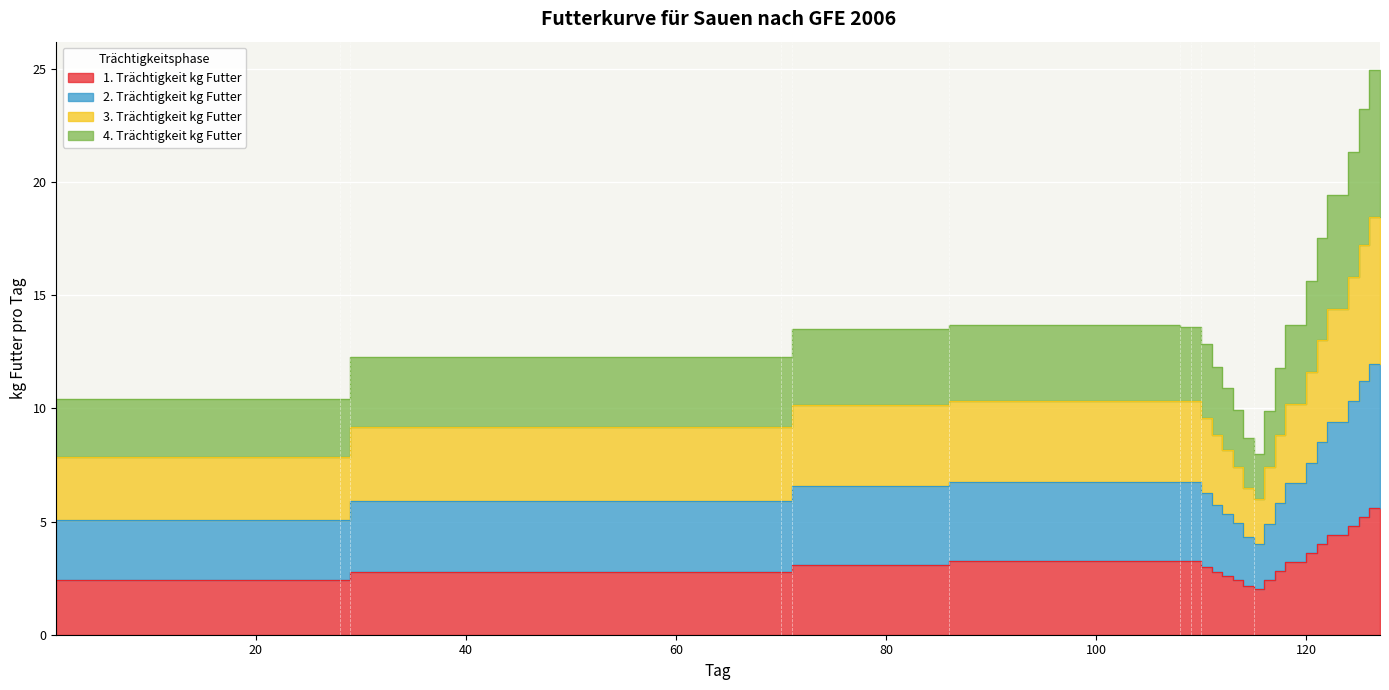

How many data points does each series have?

26